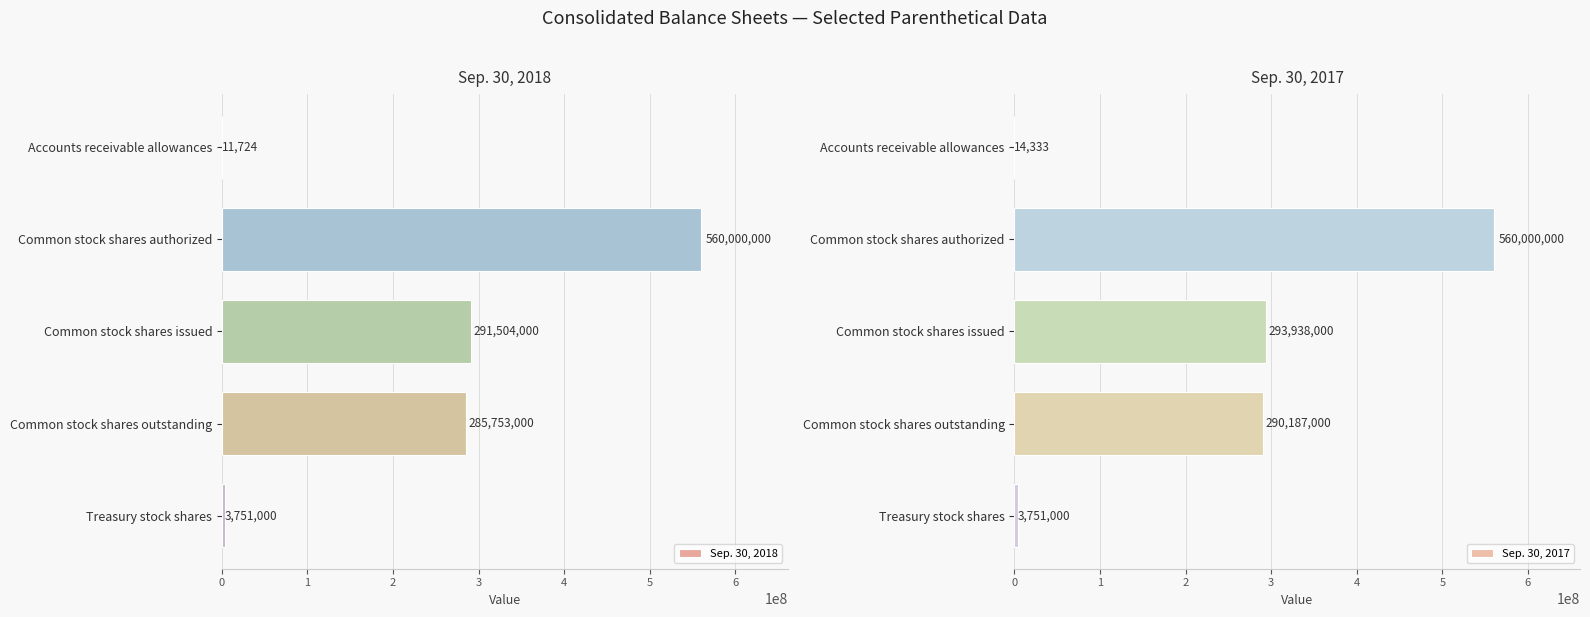

At which label is Sep. 30, 2018 closest to 280005862?

Common stock shares outstanding